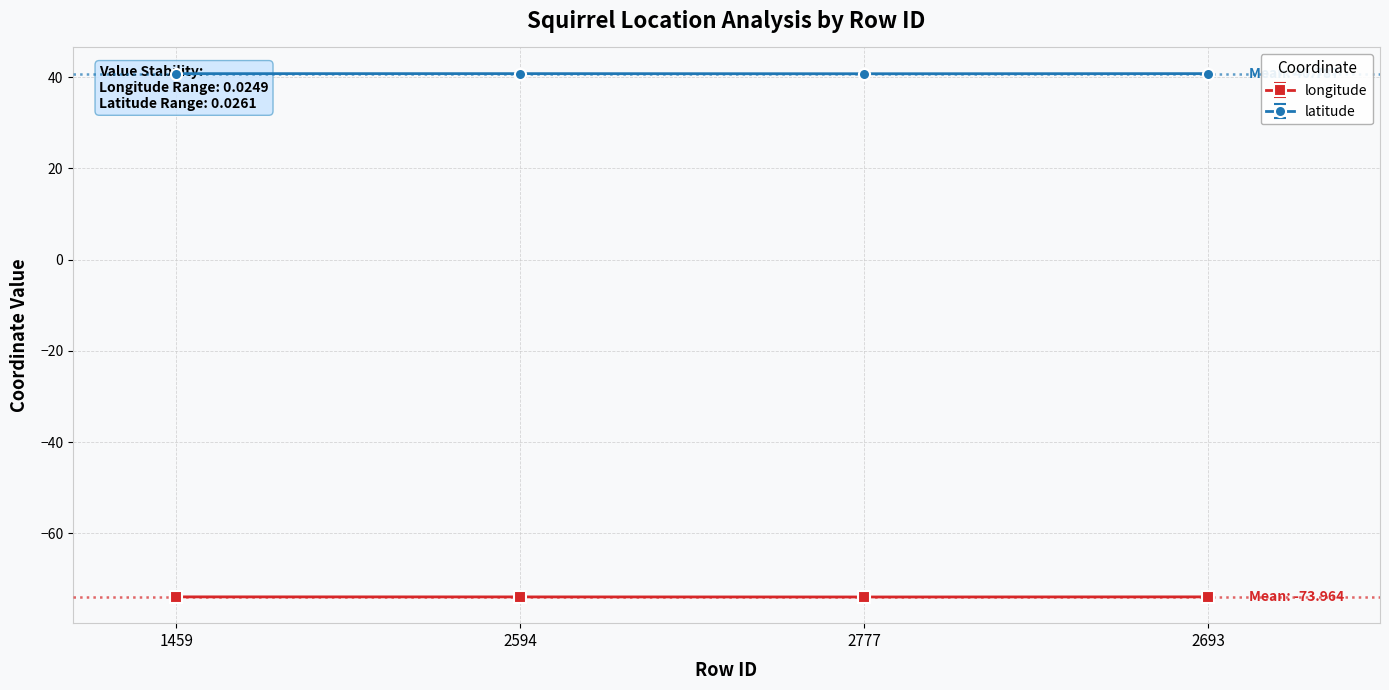

What is the difference between the highest and lowest values at 1459?

114.7